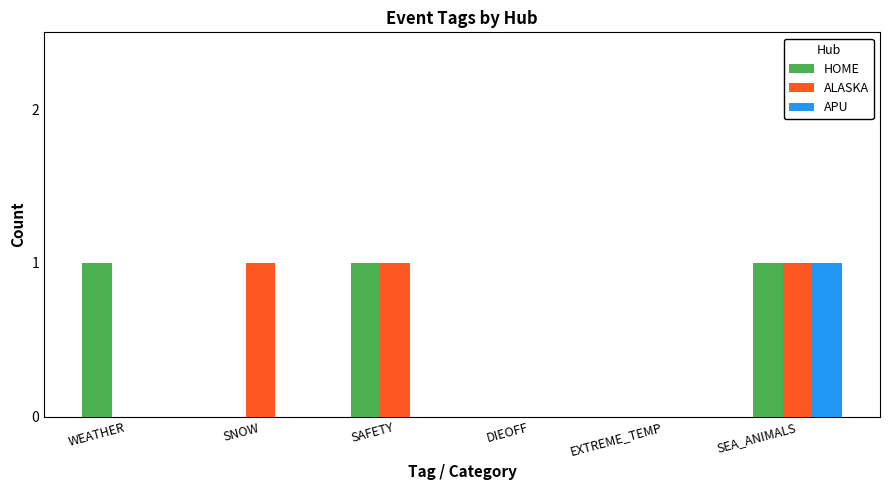

How many groups of bars are there?

6